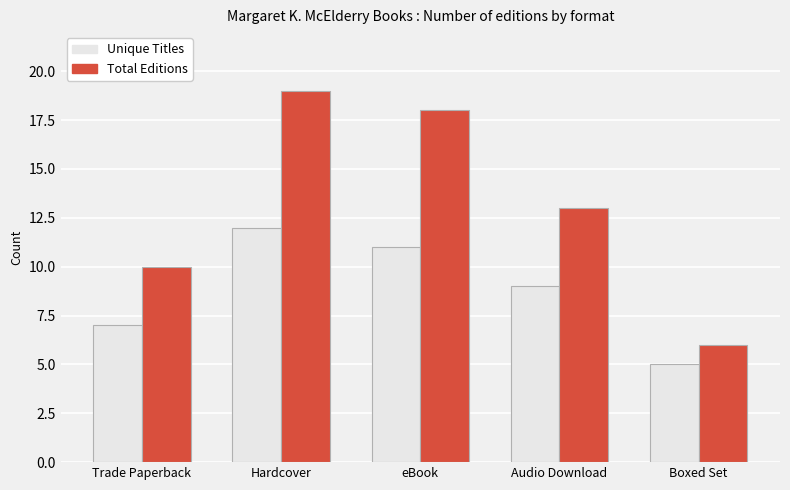

How many distinct data groups are displayed?

2